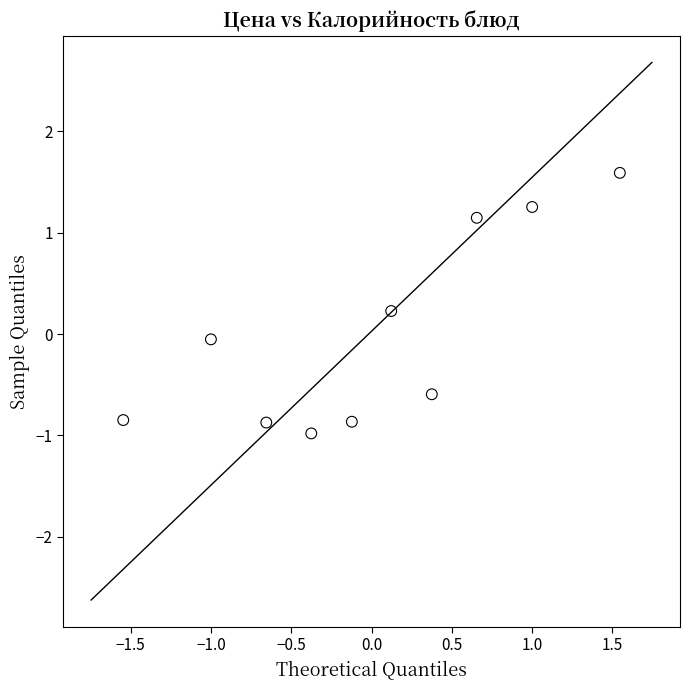

What is the range of Y values (max minus min)?

2.6